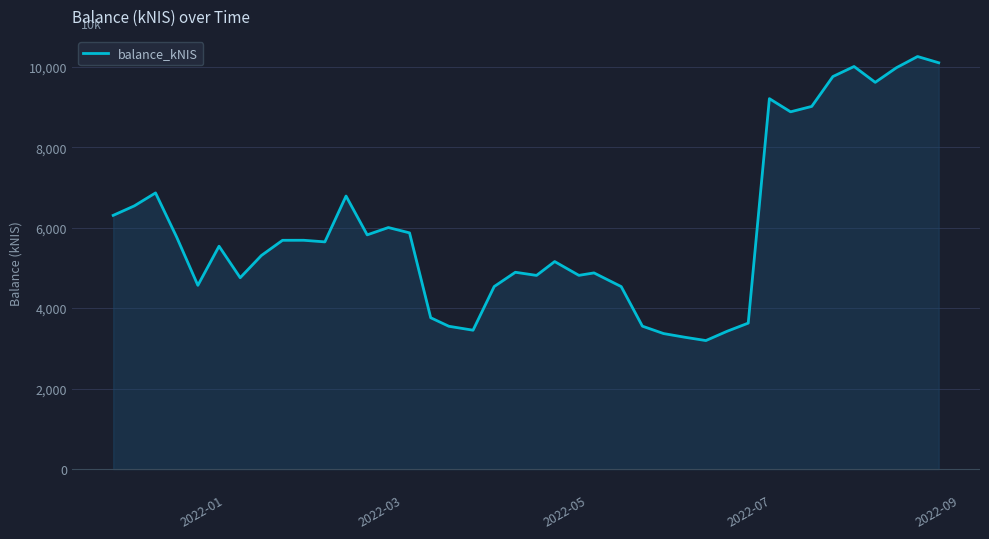

What is the difference between the maximum and minimum values?

7058.7